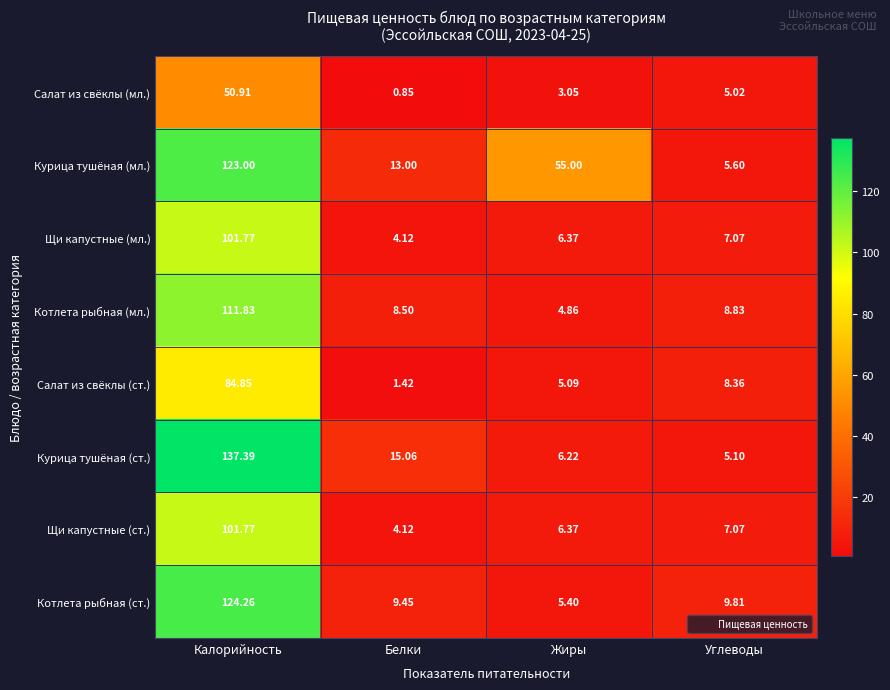

At how many categories does at least one series exceed 129?

1